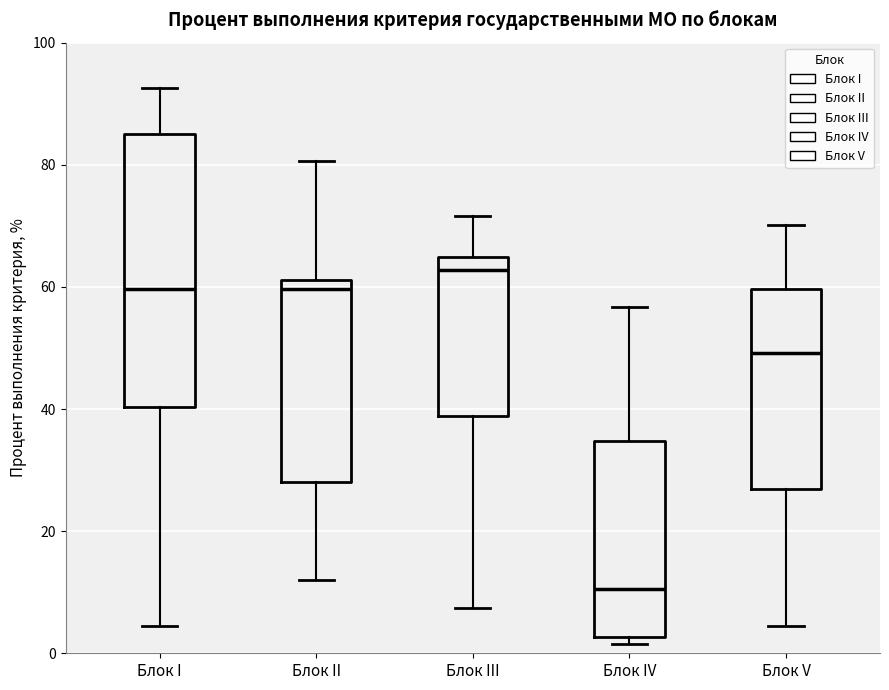

Comparing the boxes themselves (not the whiskers), which one is the tallest?

Блок I